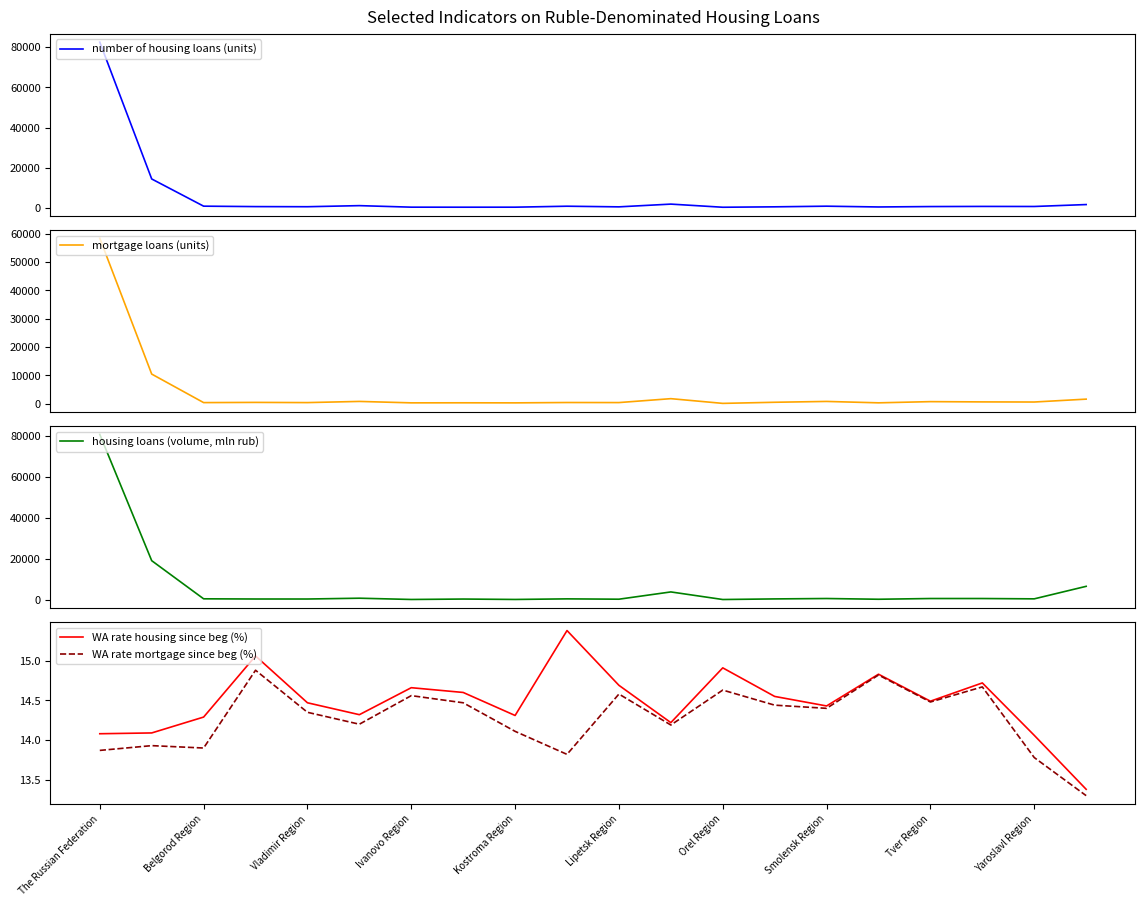

What is the maximum value for WA rate housing since beg (%)?

15.4